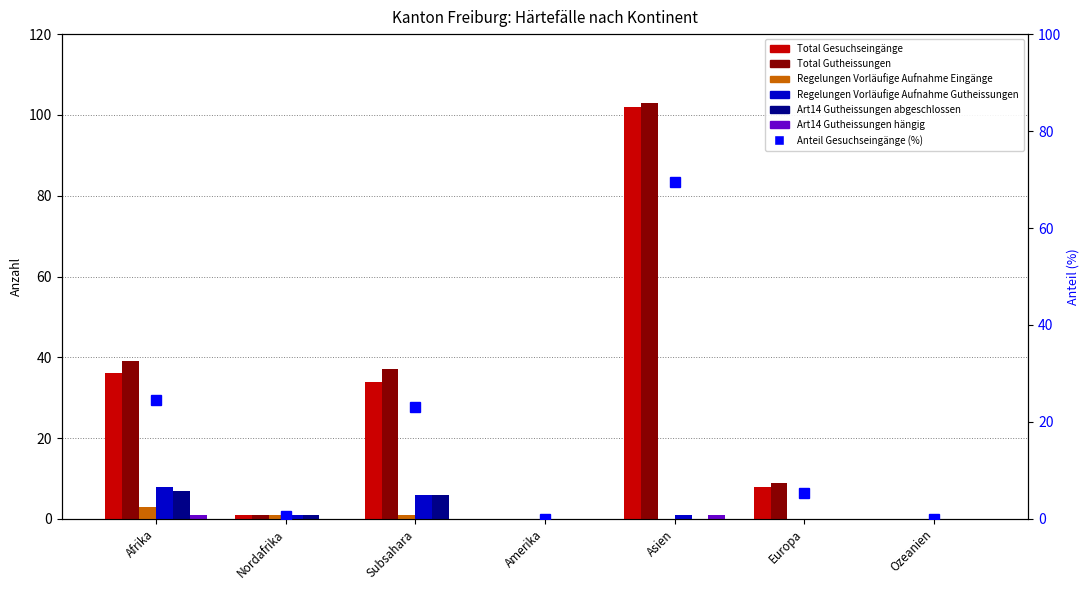

Rank the series at Subsahara from highest to lowest value.

Total Gutheissungen, Total Gesuchseingänge, Regelungen Vorläufige Aufnahme Gutheissungen, Art14 Gutheissungen abgeschlossen, Regelungen Vorläufige Aufnahme Eingänge, Art14 Gutheissungen hängig